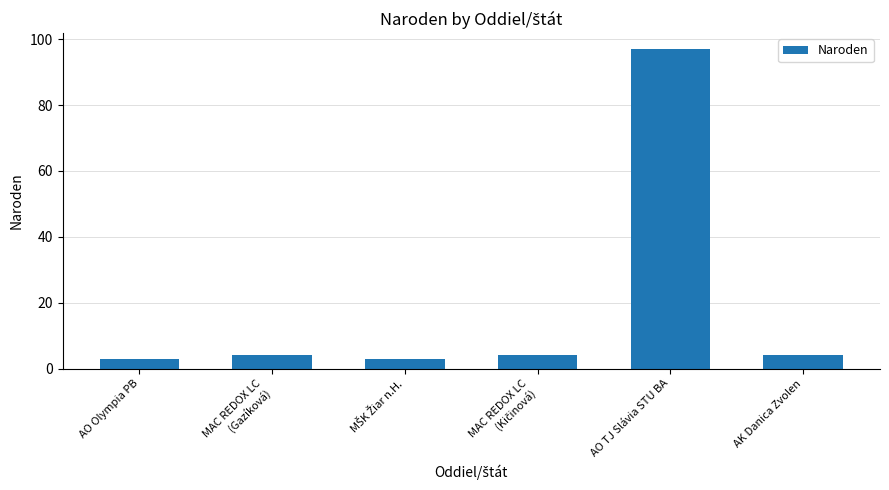

What is the smallest value displayed?

3